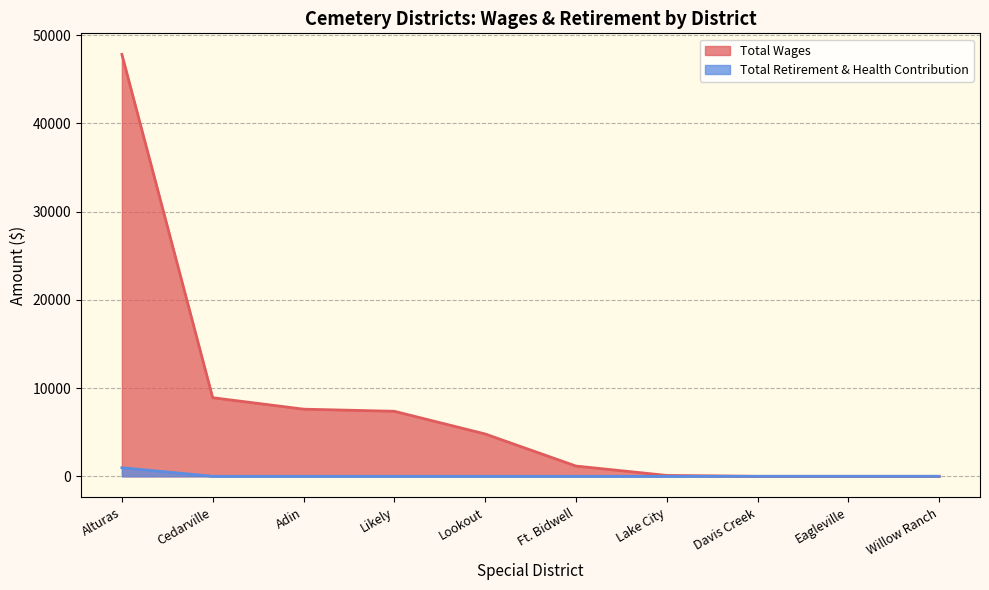

What is the difference between the highest and lowest values at Adin?

7611